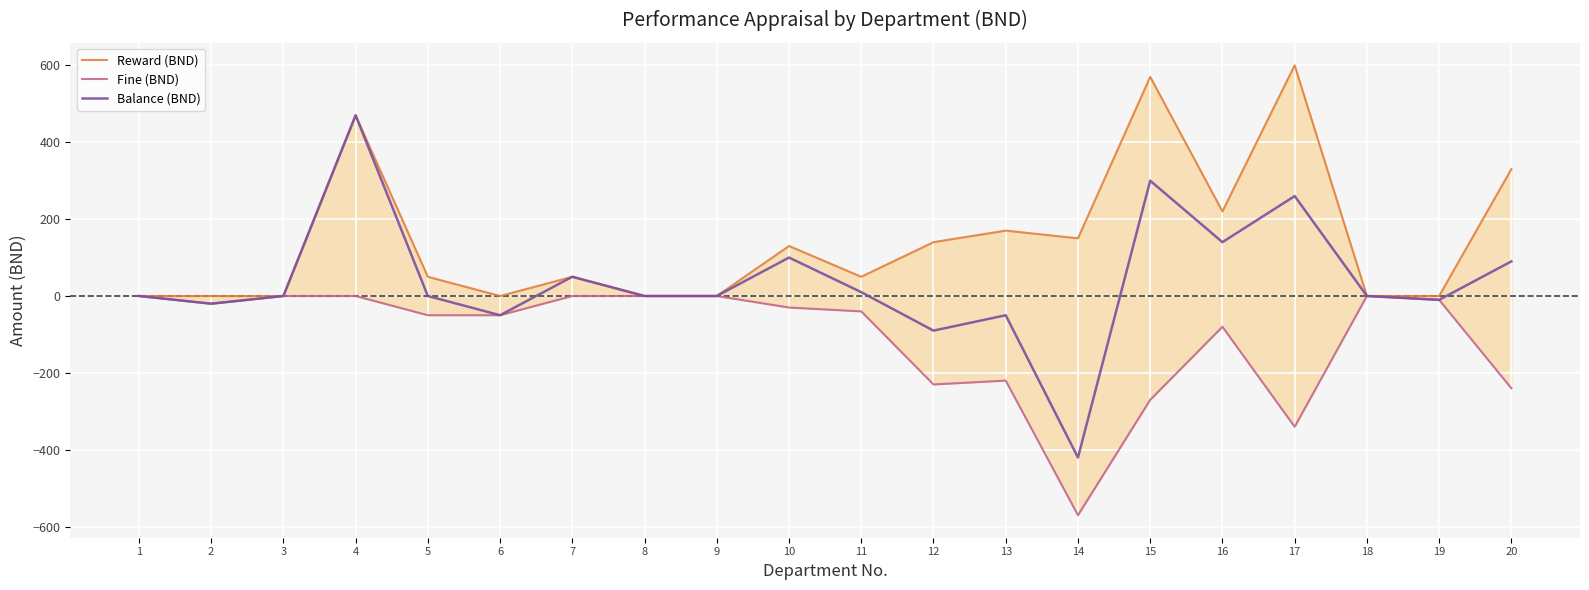

How many data points in Balance (BND) are less than 0?

6